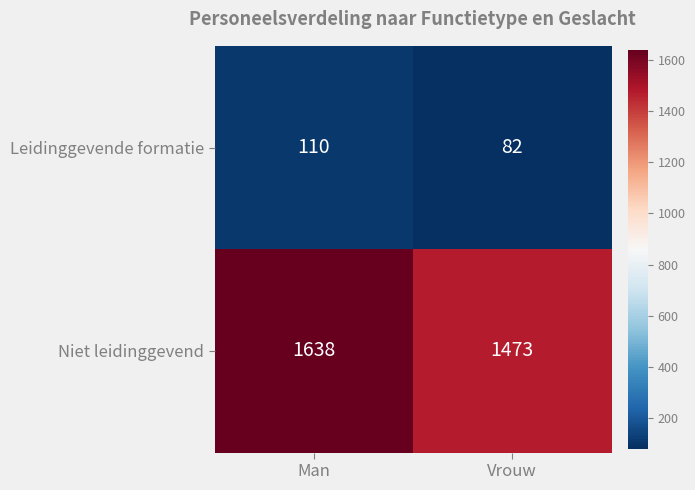

What is the spread (max minus min) of values at Vrouw?

1391